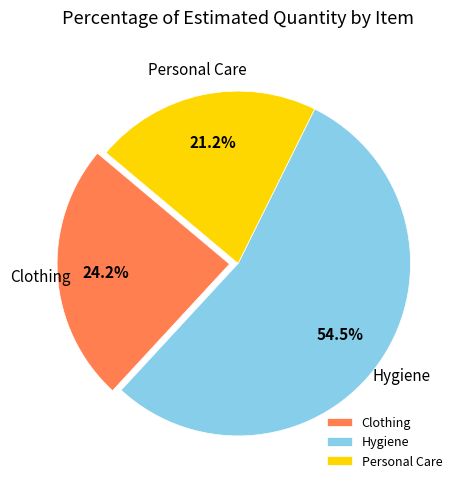

Between Clothing and Personal Care, which is larger?

Clothing